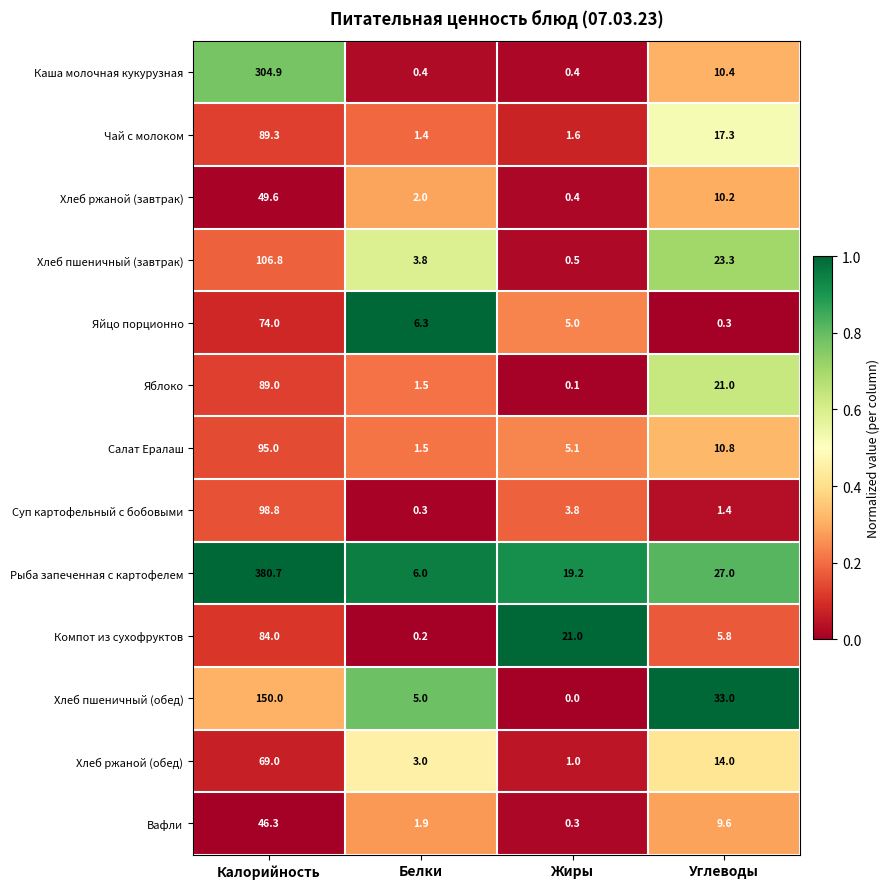

At which label is Хлеб ржаной (обед) closest to 35?

Углеводы